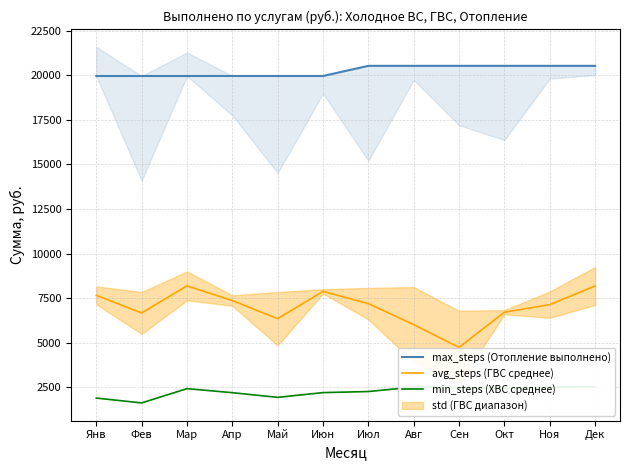

What is the average value of the max_steps (Отопление выполнено) series?

20251.0